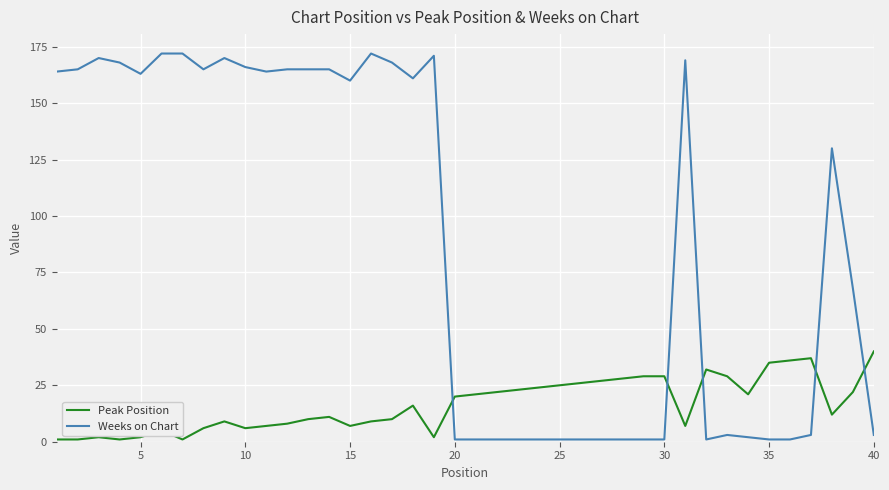

List the series in order of their peak value, highest first.

Weeks on Chart, Peak Position